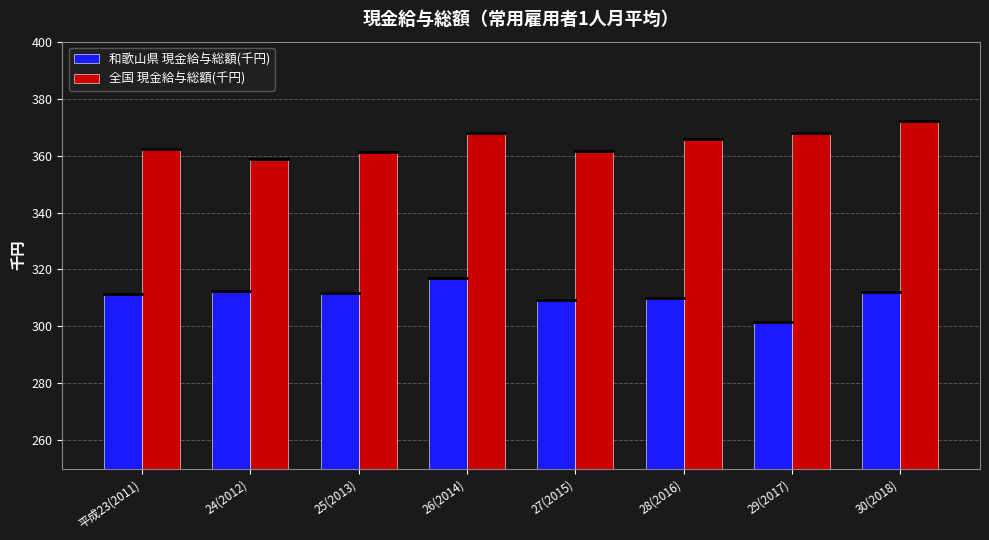

What is the spread (max minus min) of values at 27(2015)?

52.6